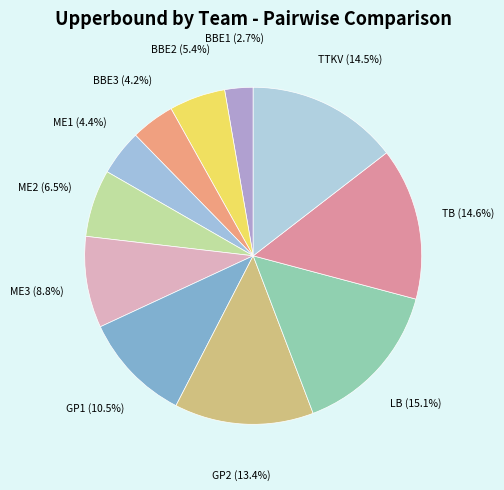

True or false: BBE3 accounts for 4% of the total.

True